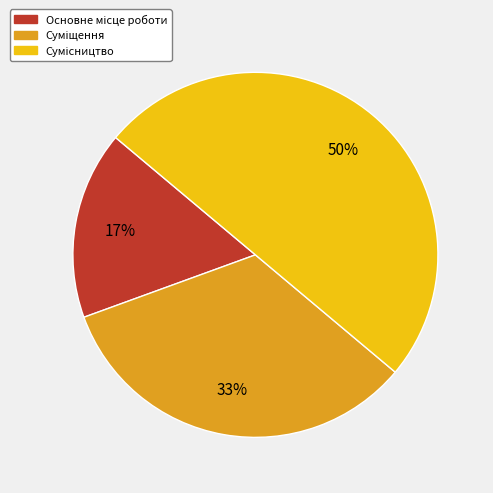

To the nearest percent, what is the difference between the largest and smallest slice percentages?

33%